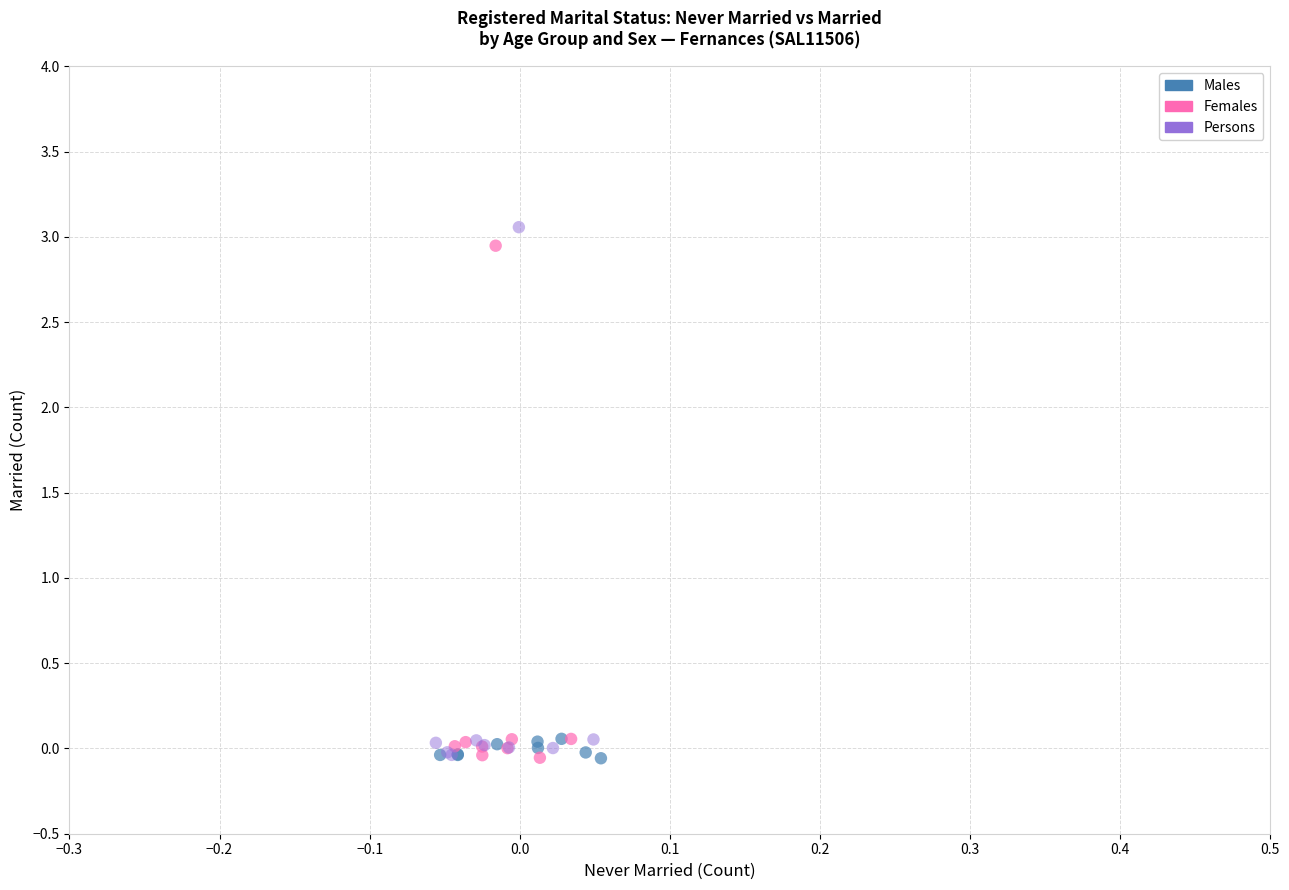

Which series contains the highest Y value?

Persons